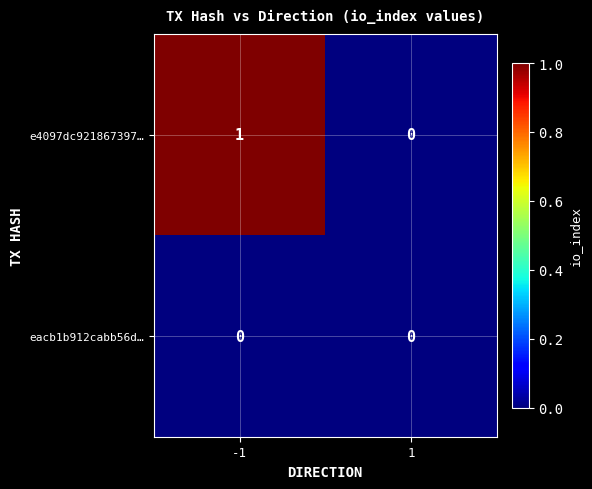

Which series has the largest range (max minus min)?

e4097dc921867397…